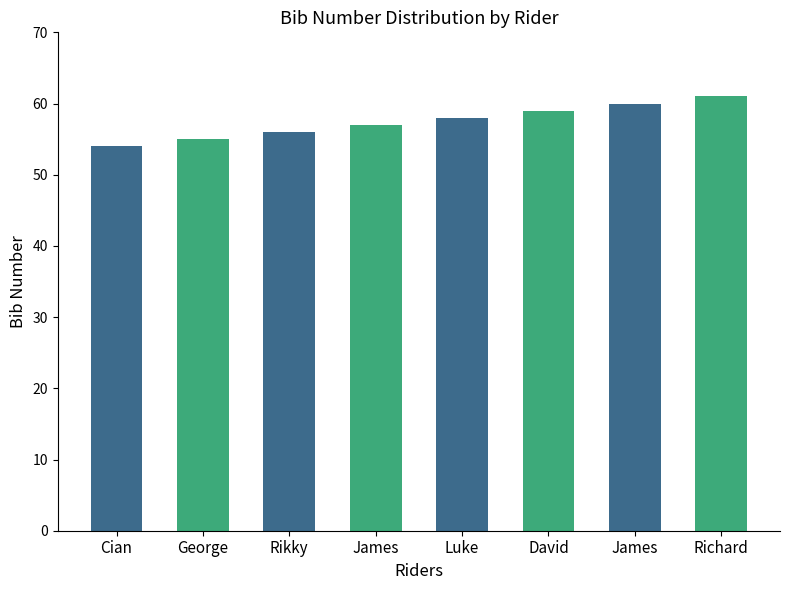

What is the difference between the second highest and second lowest values?

5